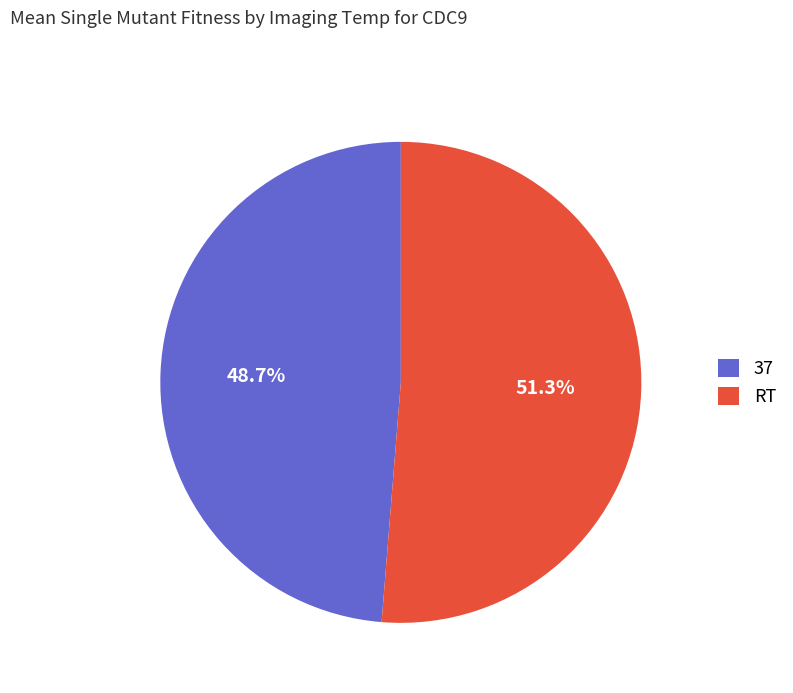

What percentage do 37 and RT together represent?

100.0%